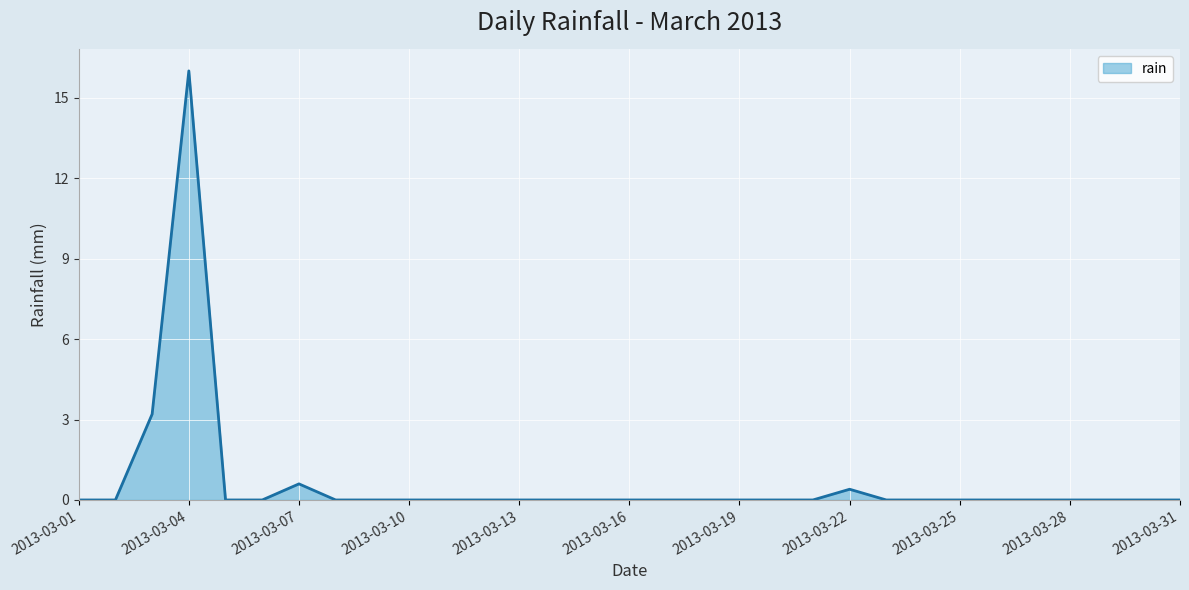

What is the maximum value shown in the chart?

16.0